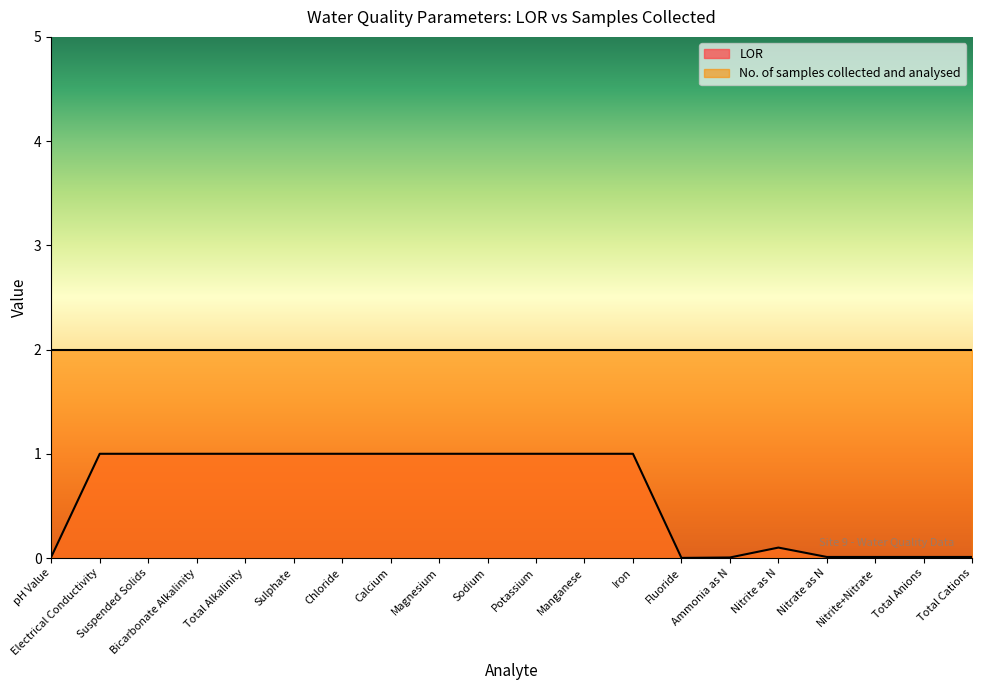

List the labels in order of value, smallest first.

Fluoride, Ammonia as N, pH Value, Nitrate as N, Nitrite+Nitrate, Total Anions, Total Cations, Nitrite as N, Electrical Conductivity, Suspended Solids, Bicarbonate Alkalinity, Total Alkalinity, Sulphate, Chloride, Calcium, Magnesium, Sodium, Potassium, Manganese, Iron